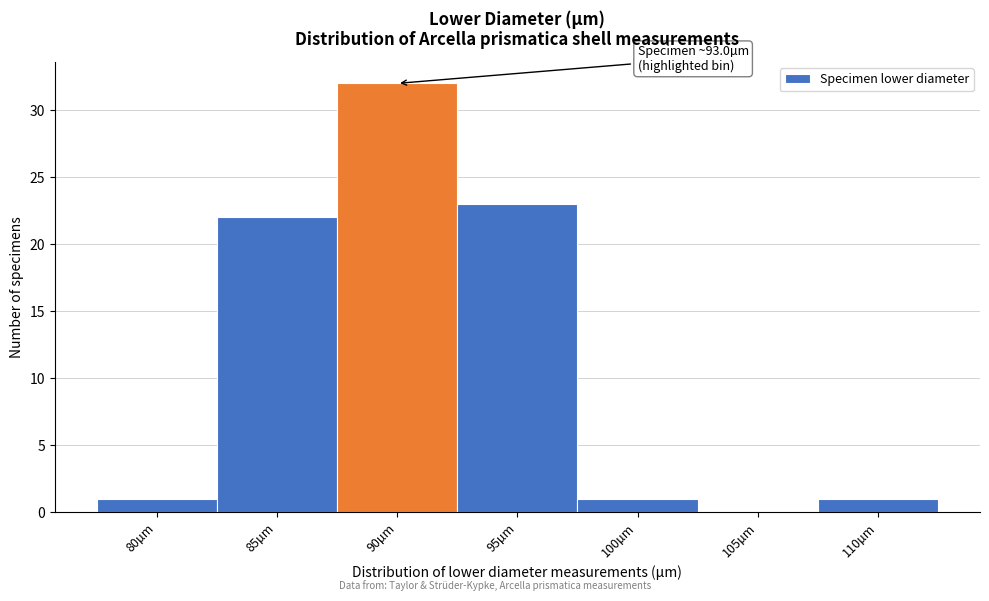

Reading right to left, extract all data points from this chart.

110µm=1	105µm=0	100µm=1	95µm=23	90µm=32	85µm=22	80µm=1